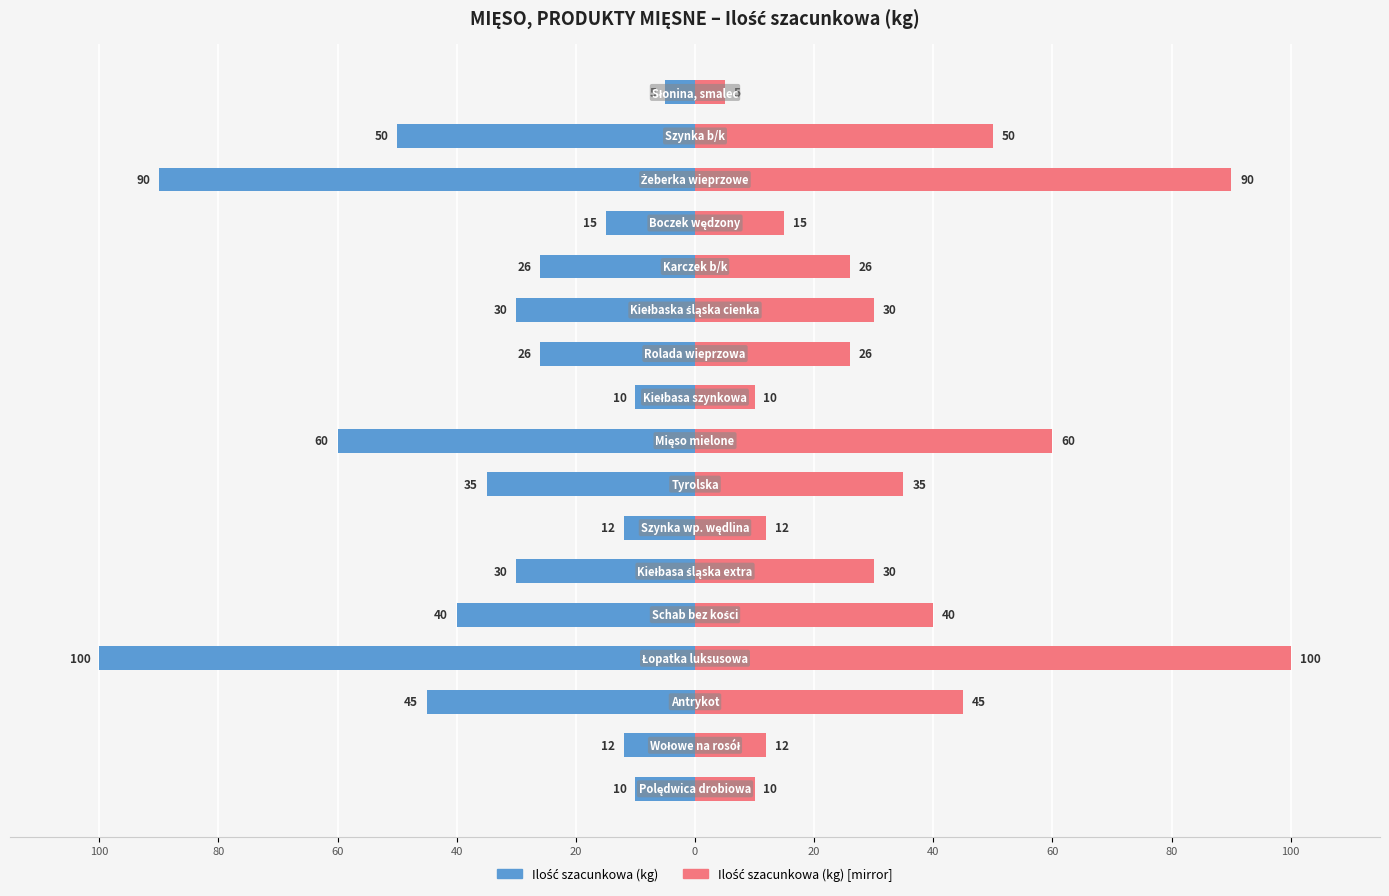

The value of Ilość szacunkowa (kg) at 100 is -5. True or false?

False